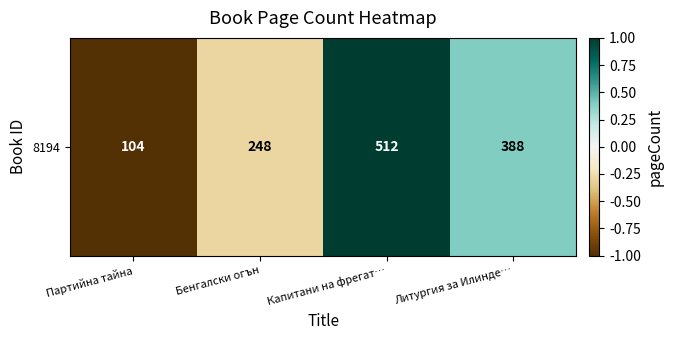

How many values are below zero?

2